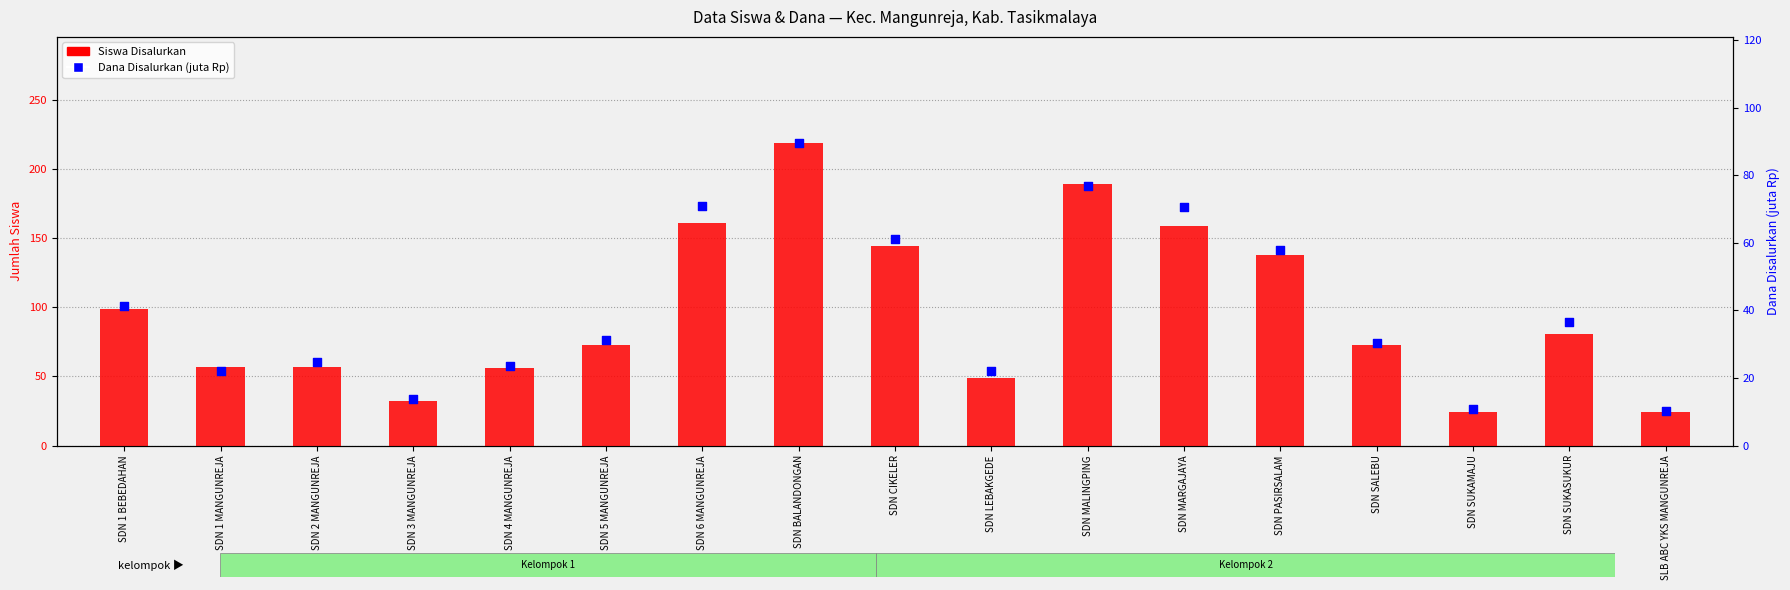

Which series has the widest spread of Y values?

Siswa Disalurkan